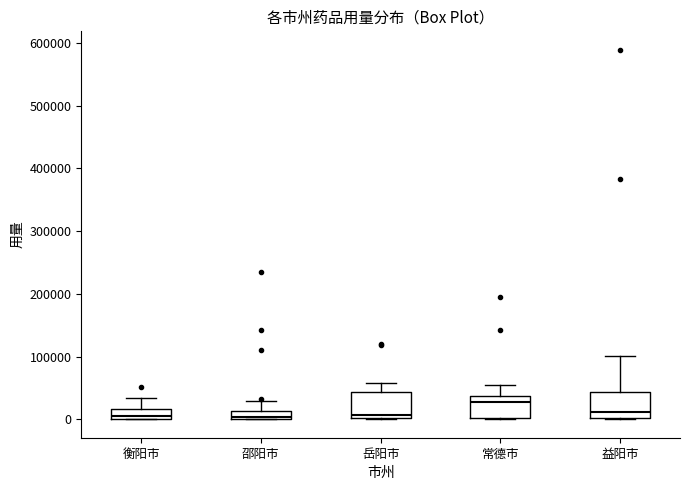

Which box's median line is the highest?

常德市